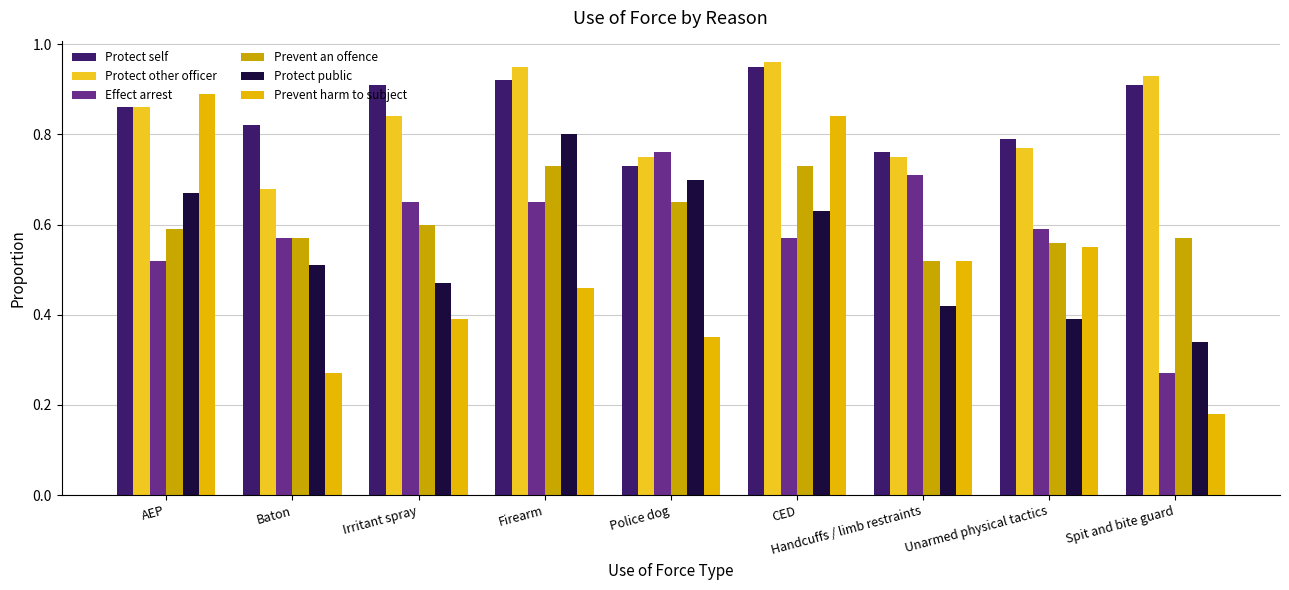

What are all the series names shown in the legend?

Protect self, Protect other officer, Effect arrest, Prevent an offence, Protect public, Prevent harm to subject